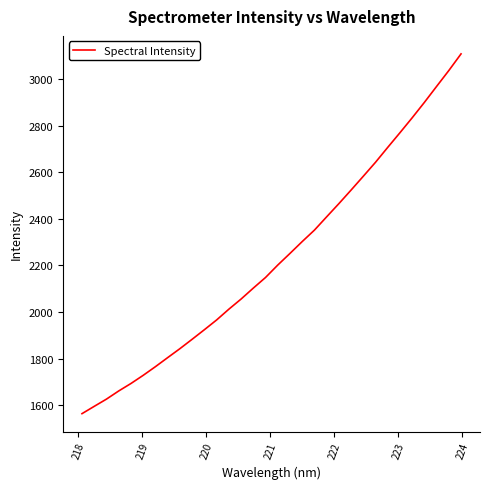

What is the difference between the maximum and minimum values?

1545.0